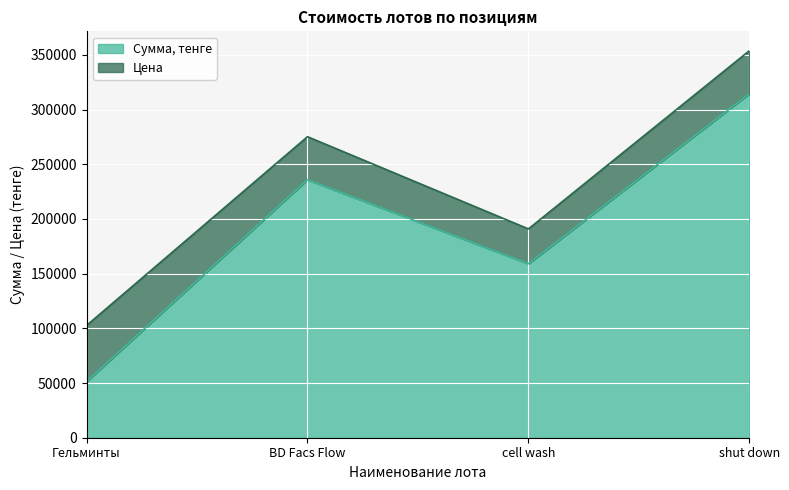

Rank the categories by value from lowest to highest.

Гельминты, cell wash, BD Facs Flow, shut down